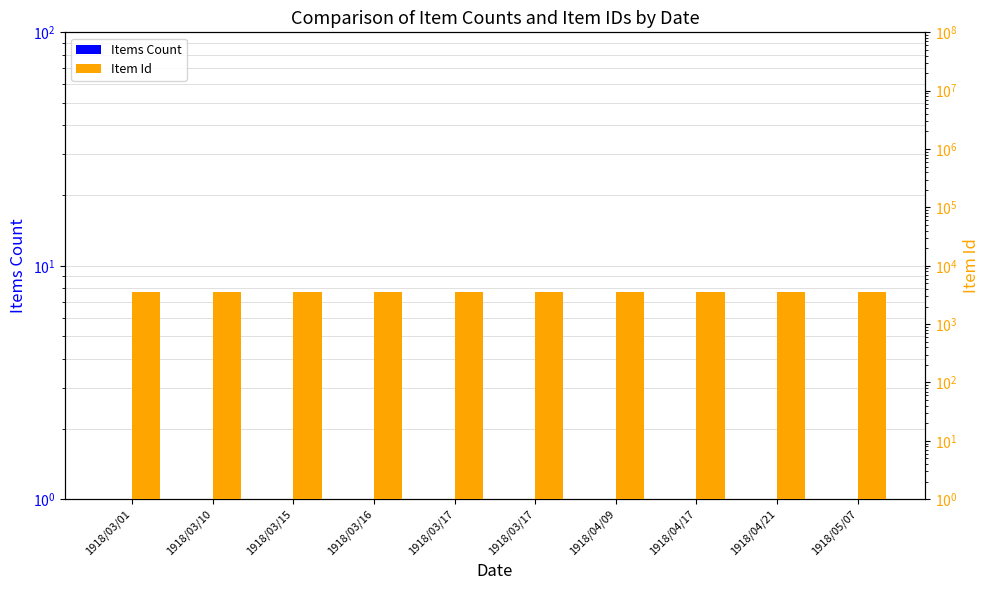

At which label is Items Count closest to 1?

1918/03/01